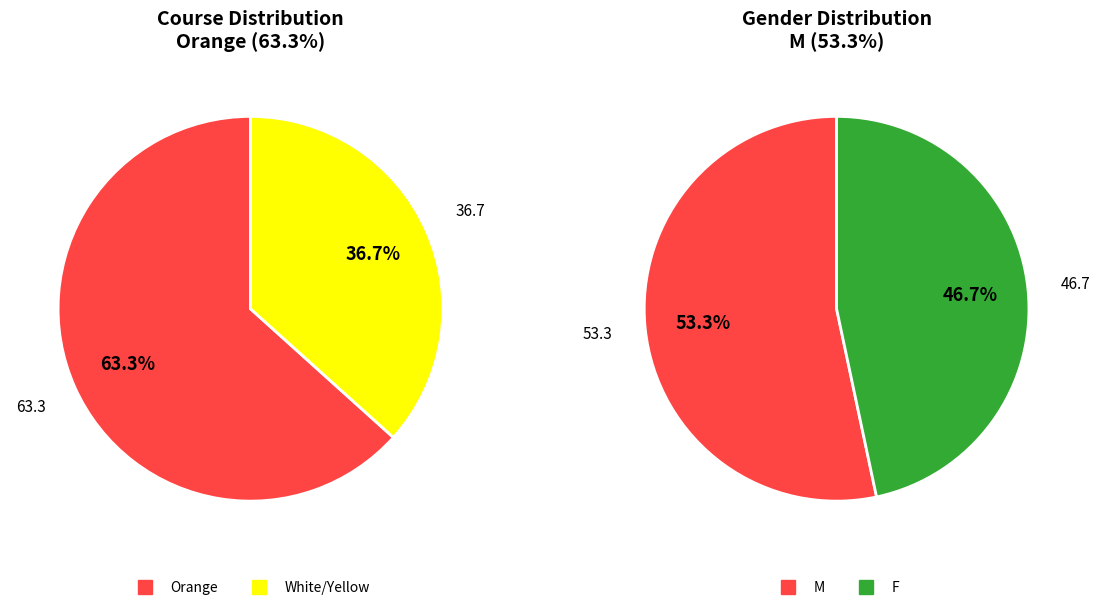

How many slices are in this pie chart?

2